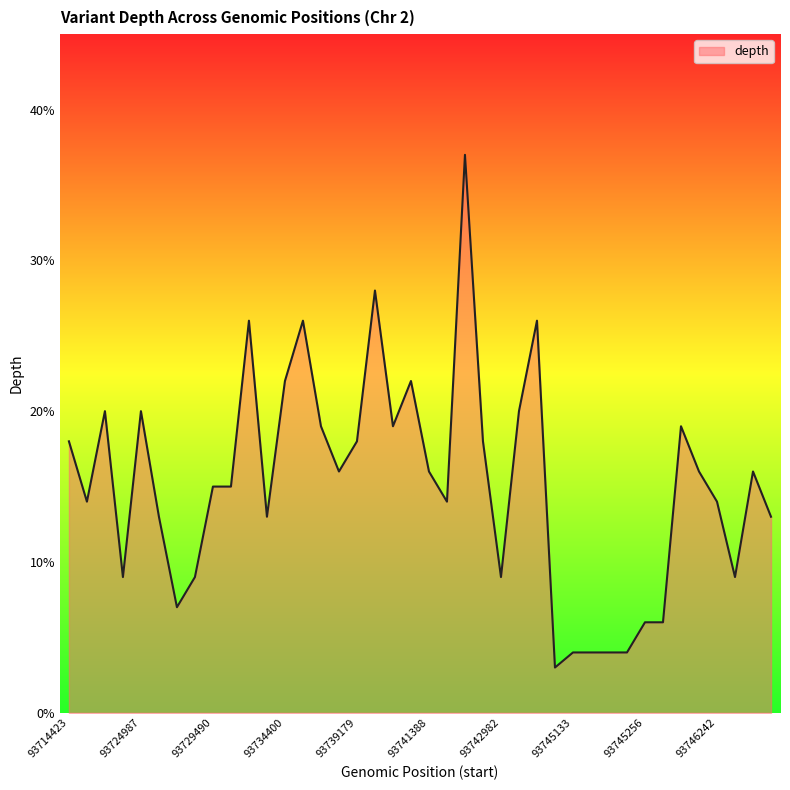

Does the chart display data point markers on the line(s)?

No